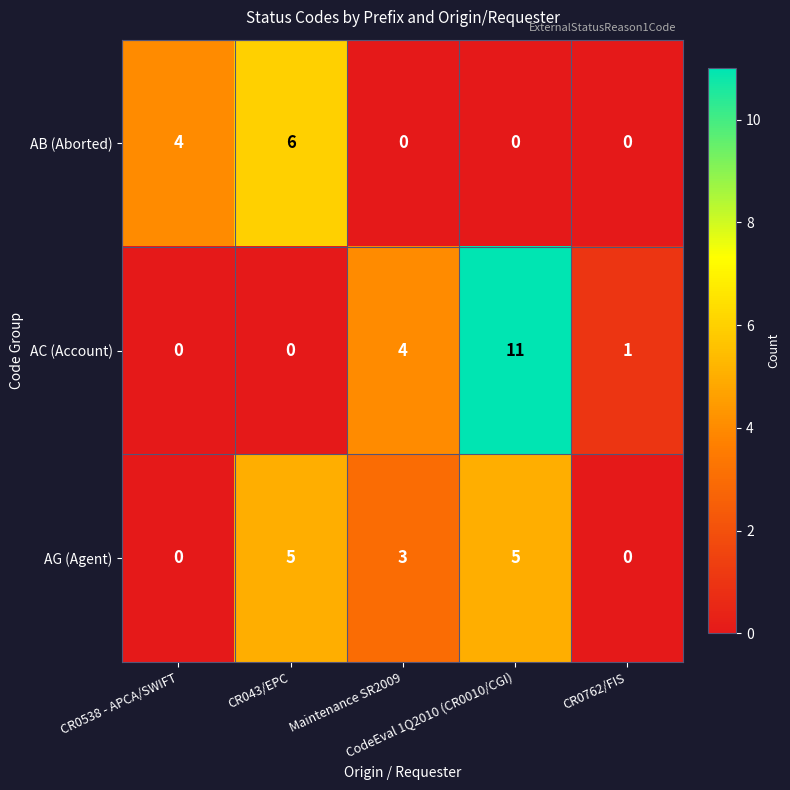

At which category is the sum across all series the highest?

CodeEval 1Q2010 (CR0010/CGI)